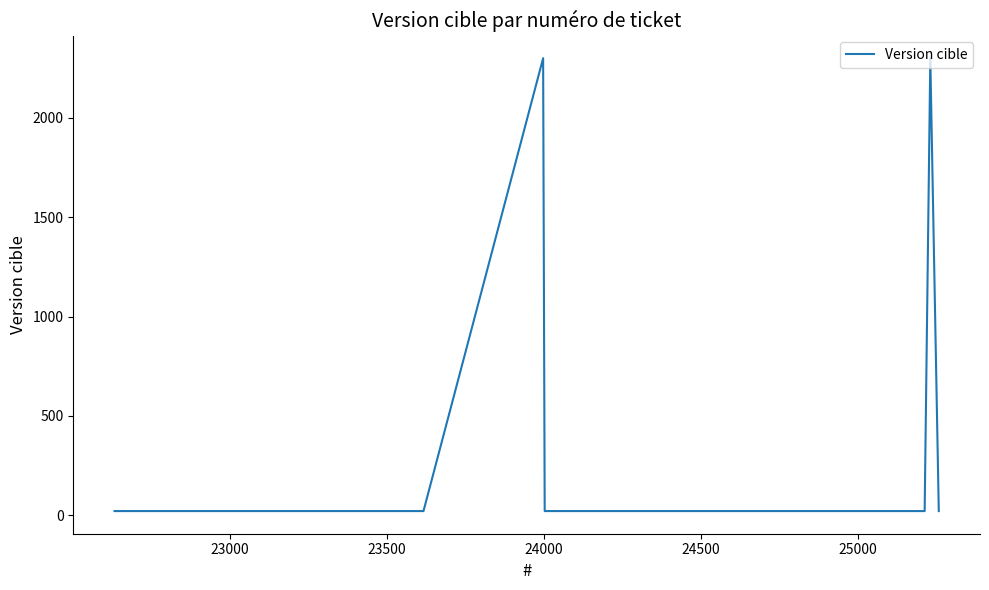

What is the smallest value displayed?

21.0